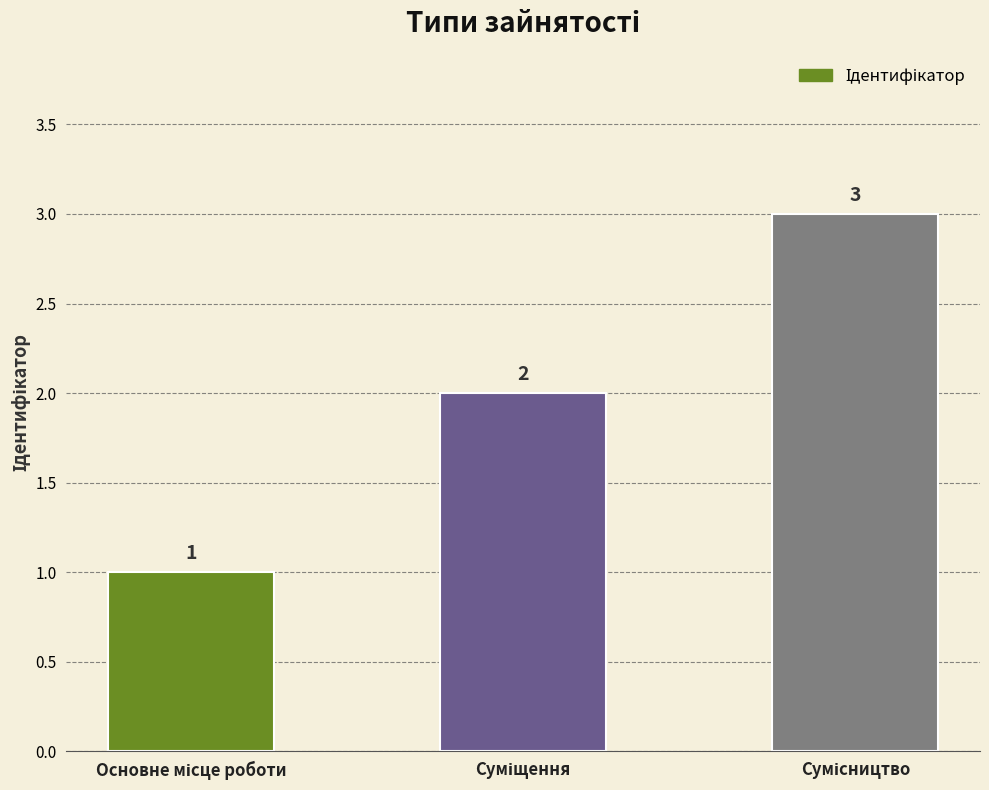

What is the value of the 1st bar from the left?

1